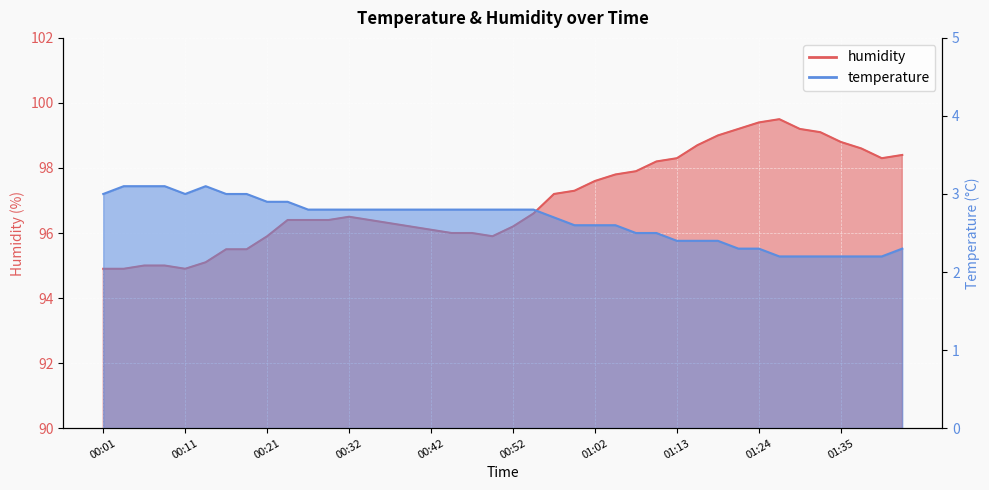

Which has a higher value, 01:35 or 00:19?

00:19